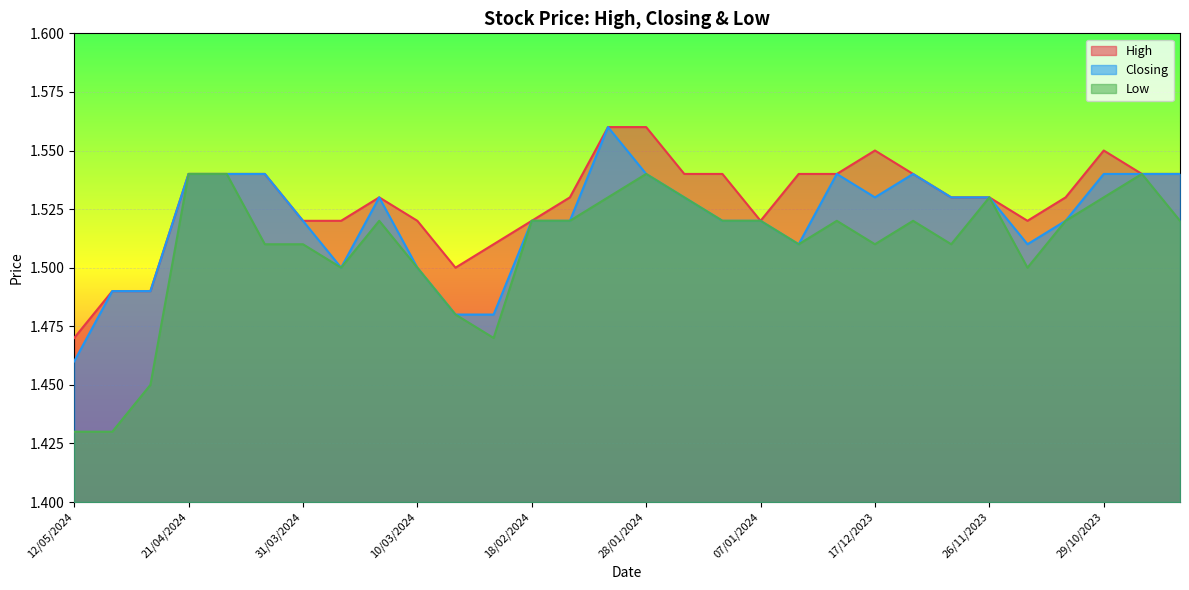

At which label is Low closest to 1?

12/05/2024